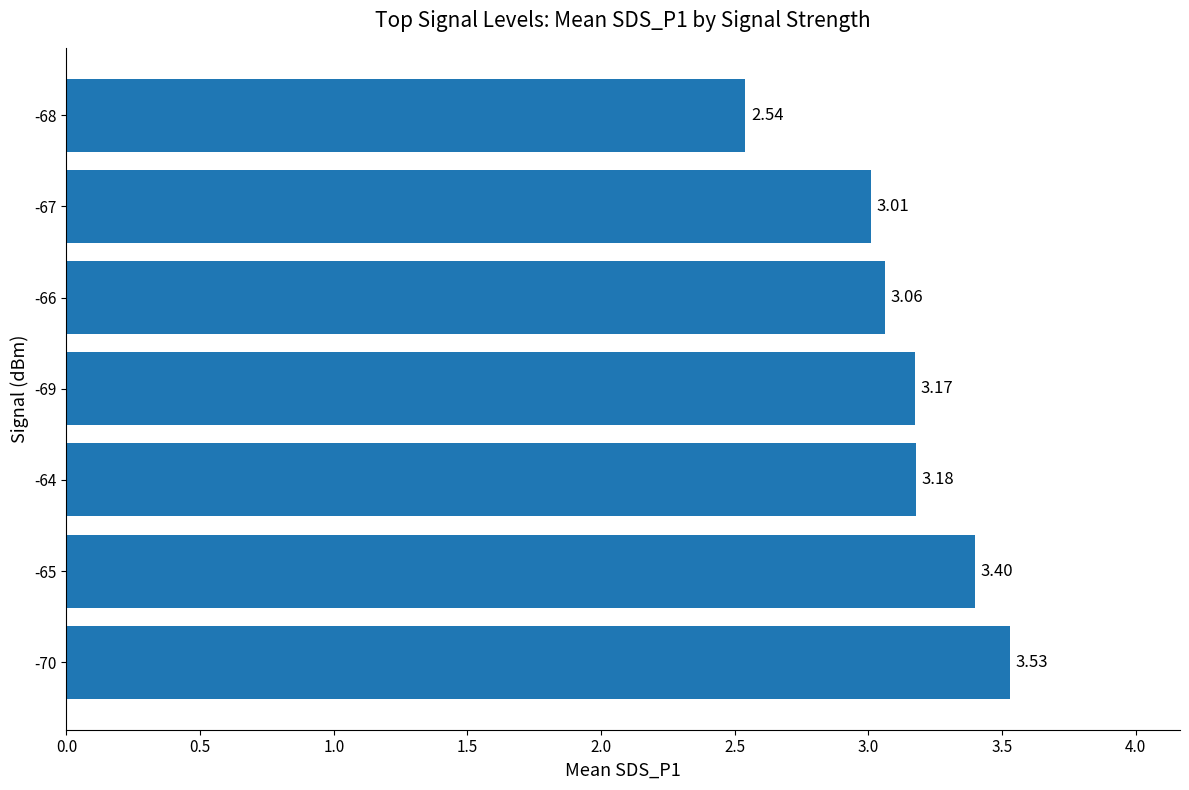

What is the change in value from -65 to -68?

-0.9